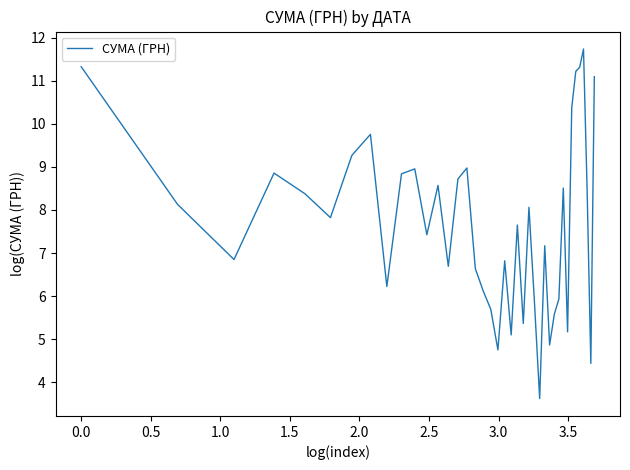

What is the sum of all values?

306.2